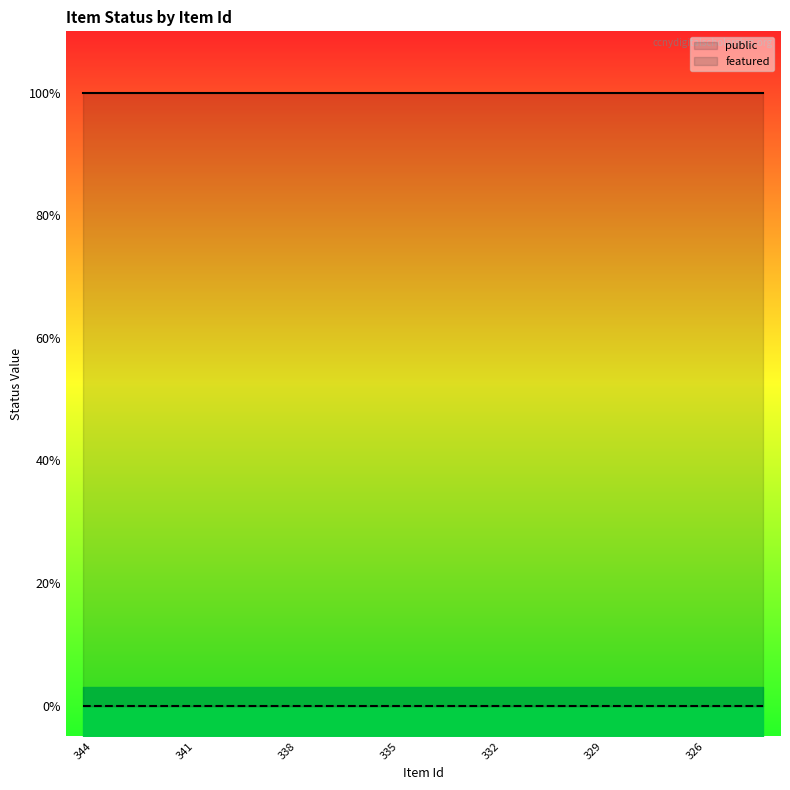

Reading left to right, extract all data points from this chart.

public: 344=1	343=1	342=1	341=1	340=1	339=1	338=1	337=1	336=1	335=1	334=1	333=1	332=1	331=1	330=1	329=1	328=1	327=1	326=1	325=1	324=1
featured: 344=0	343=0	342=0	341=0	340=0	339=0	338=0	337=0	336=0	335=0	334=0	333=0	332=0	331=0	330=0	329=0	328=0	327=0	326=0	325=0	324=0